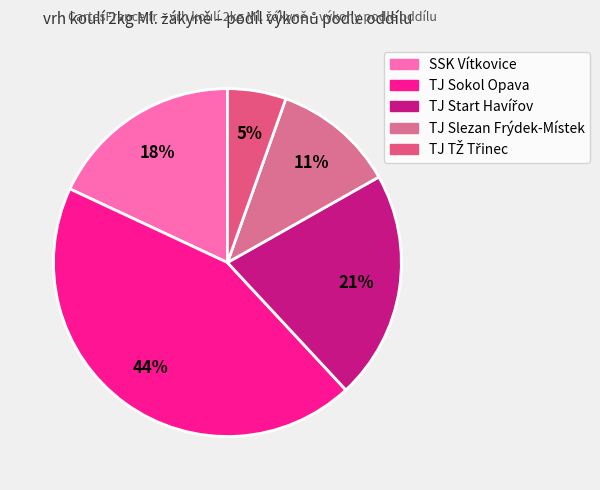

How many segments does this pie chart have?

5